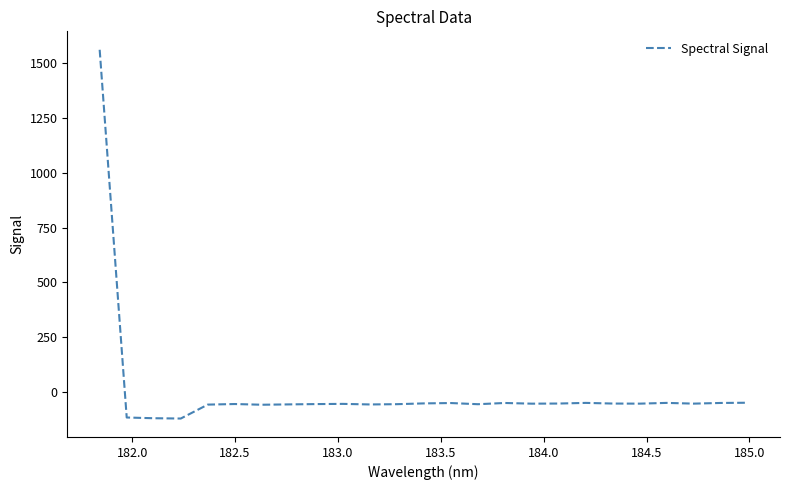

What is the difference between the maximum and minimum values?

1679.6